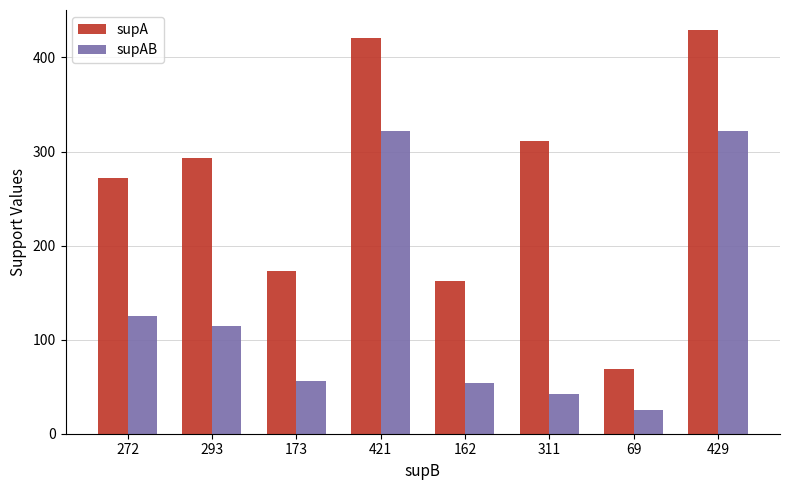

What is the value of the supAB bar at the 8th from the left?

322